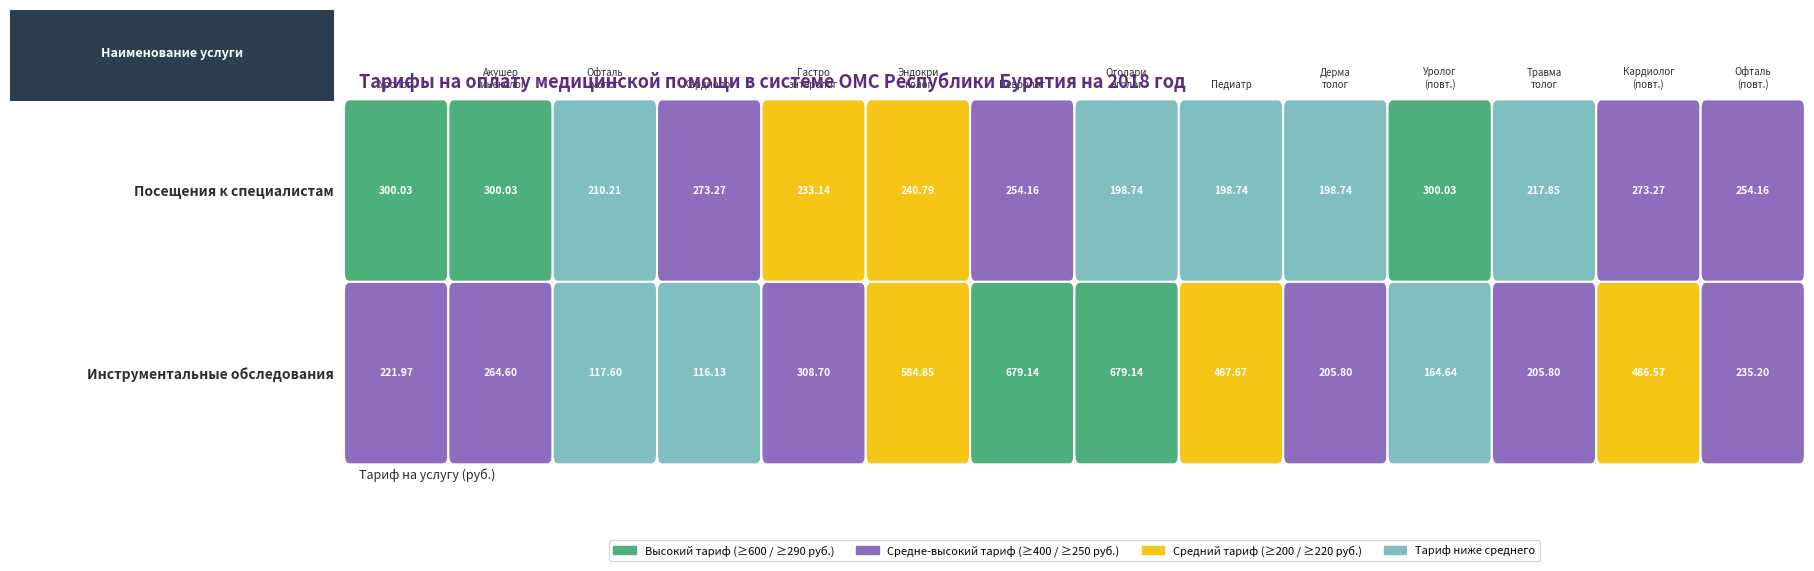

Reading right to left, what are all the values shown in this chart?

Посещения к специалистам: 13=254.2	12=273.3	11=217.8	10=300.0	9=198.7	8=198.7	7=198.7	6=254.2	5=240.8	4=233.1	3=273.3	2=210.2	1=300.0	0=300.0
Инструментальные обследования: 13=235.2	12=486.6	11=205.8	10=164.6	9=205.8	8=467.7	7=679.1	6=679.1	5=584.9	4=308.7	3=116.1	2=117.6	1=264.6	0=222.0